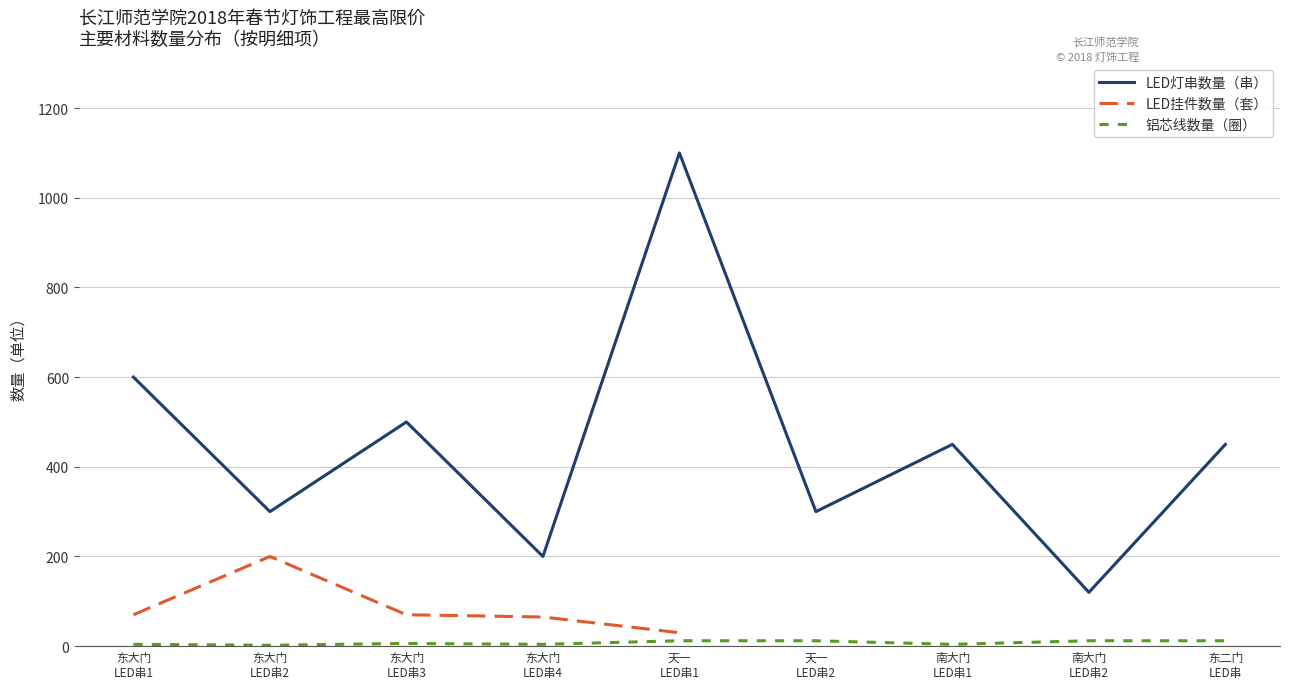

Is it true that 铝芯线数量（圈） equals 4.0 at 东大门
LED串1?

True